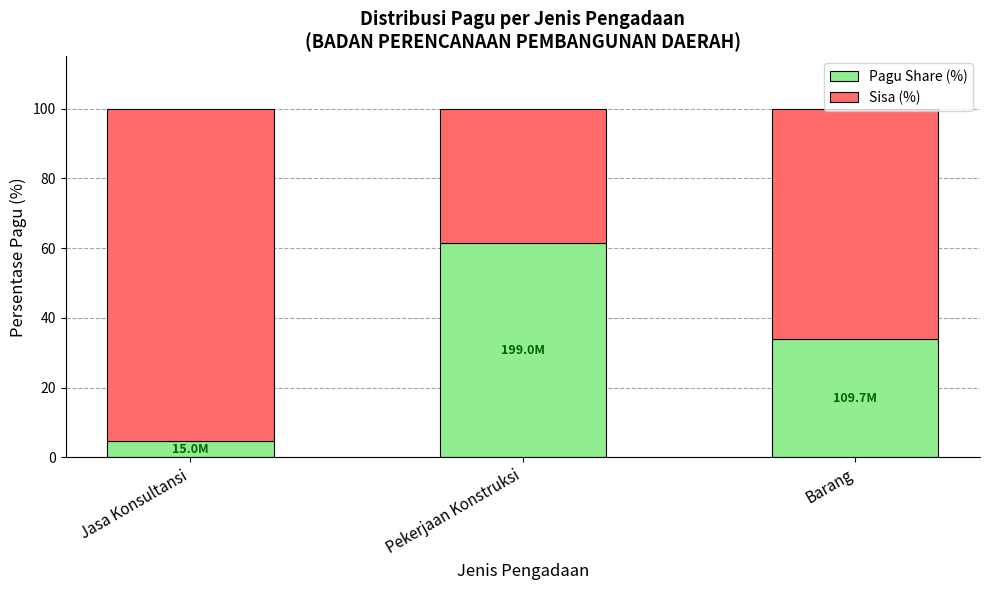

What is the minimum value for Pagu Share (%)?

4.6